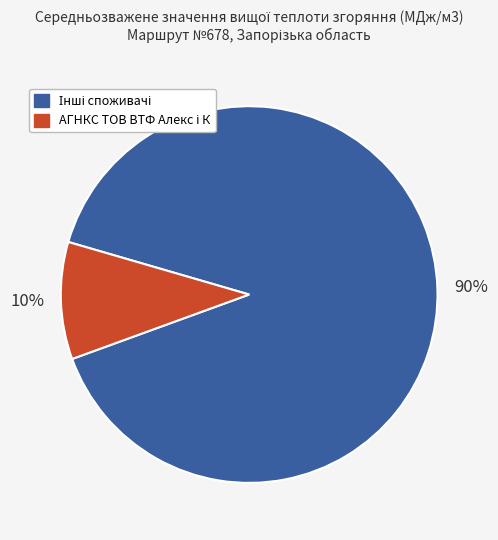

Does any single category account for the majority?

Yes